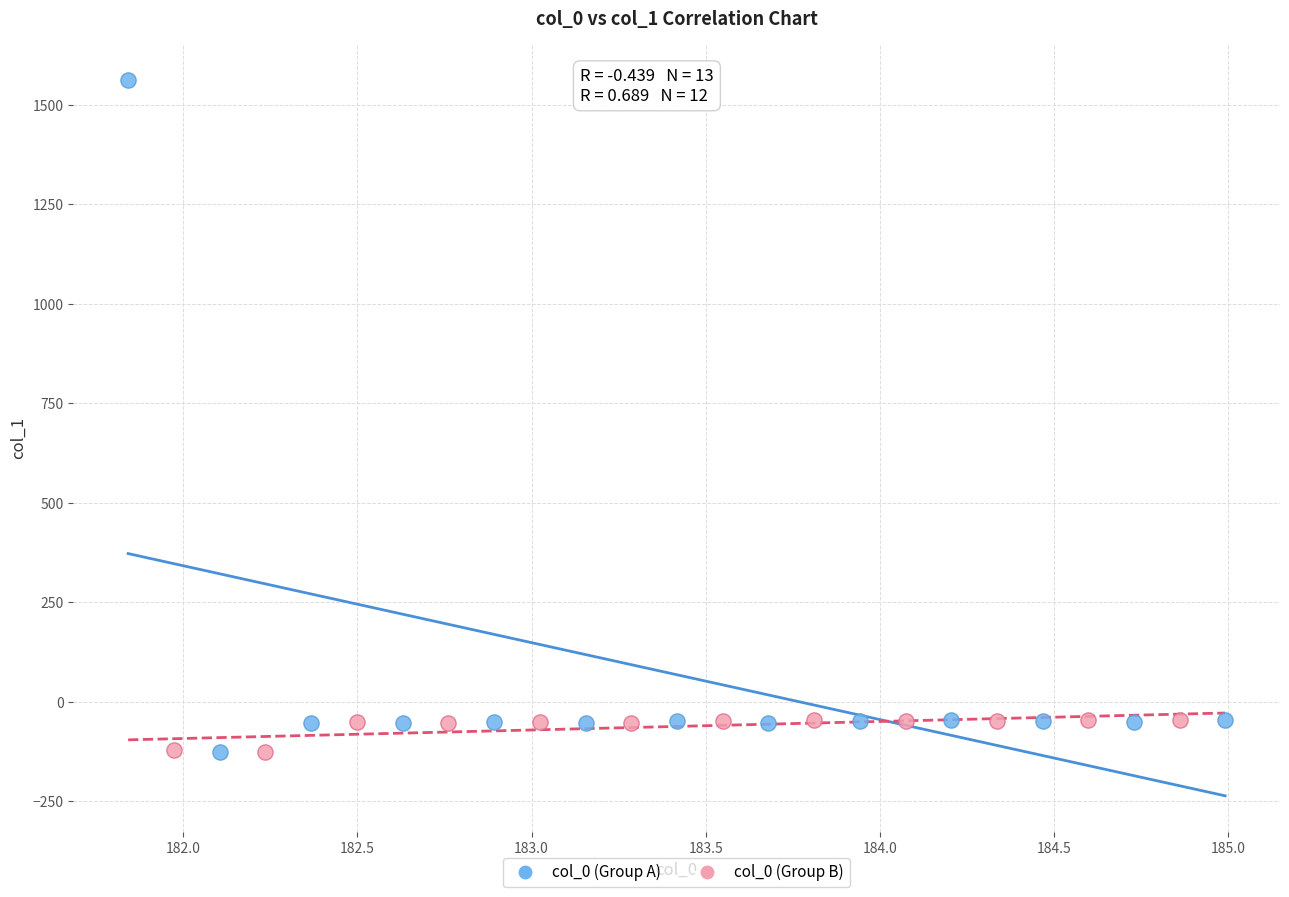

Which series contains the highest Y value?

col_0 (Group A)